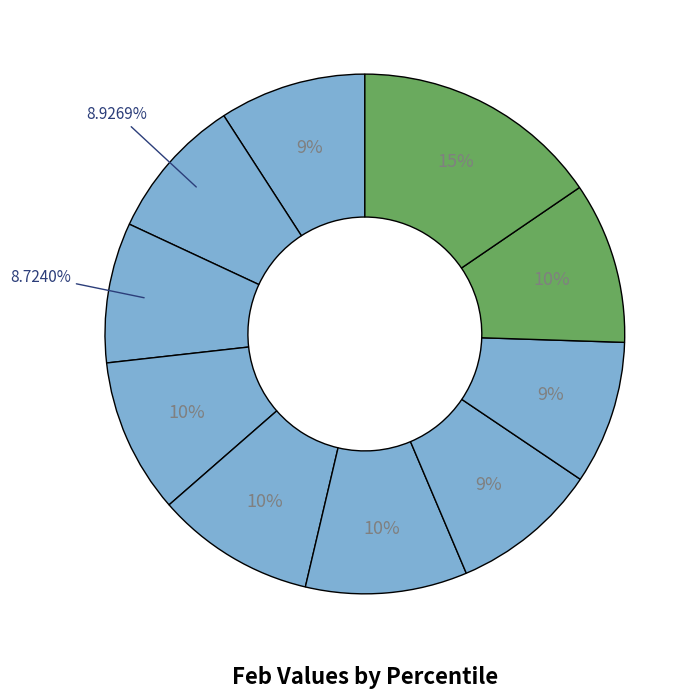

How many segments does this pie chart have?

10